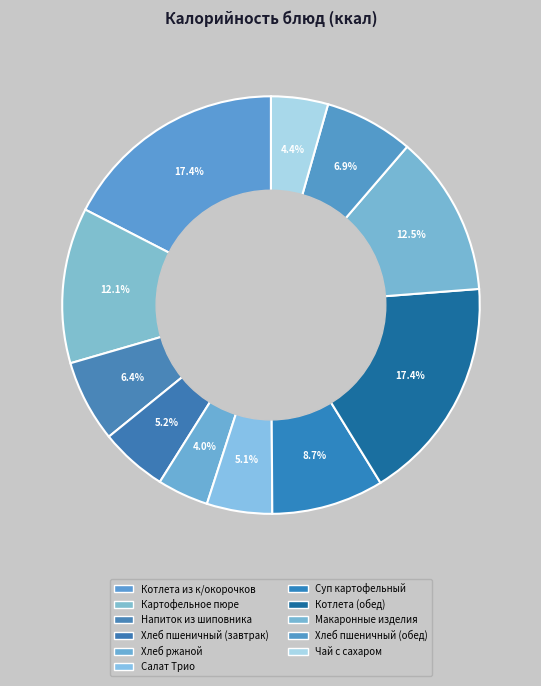

True or false: Суп картофельный accounts for 9% of the total.

True